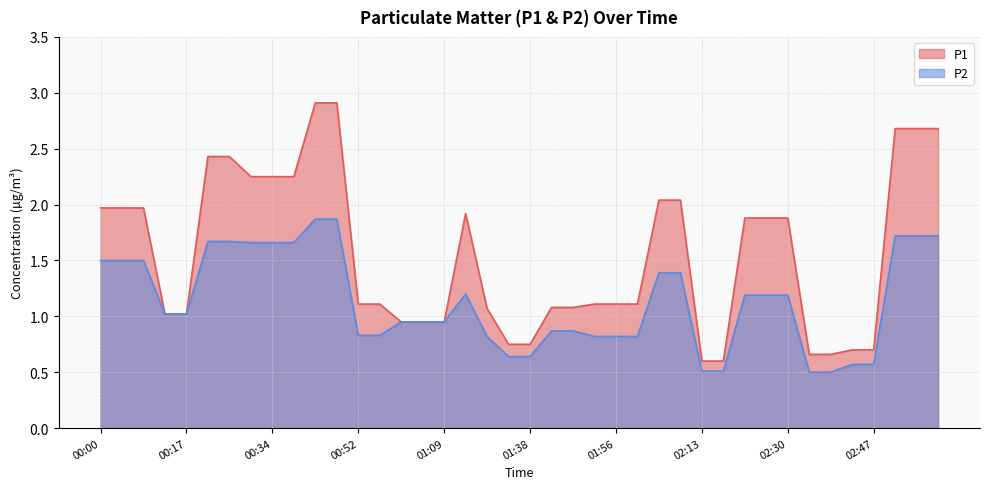

Does the chart display data point markers on the line(s)?

No